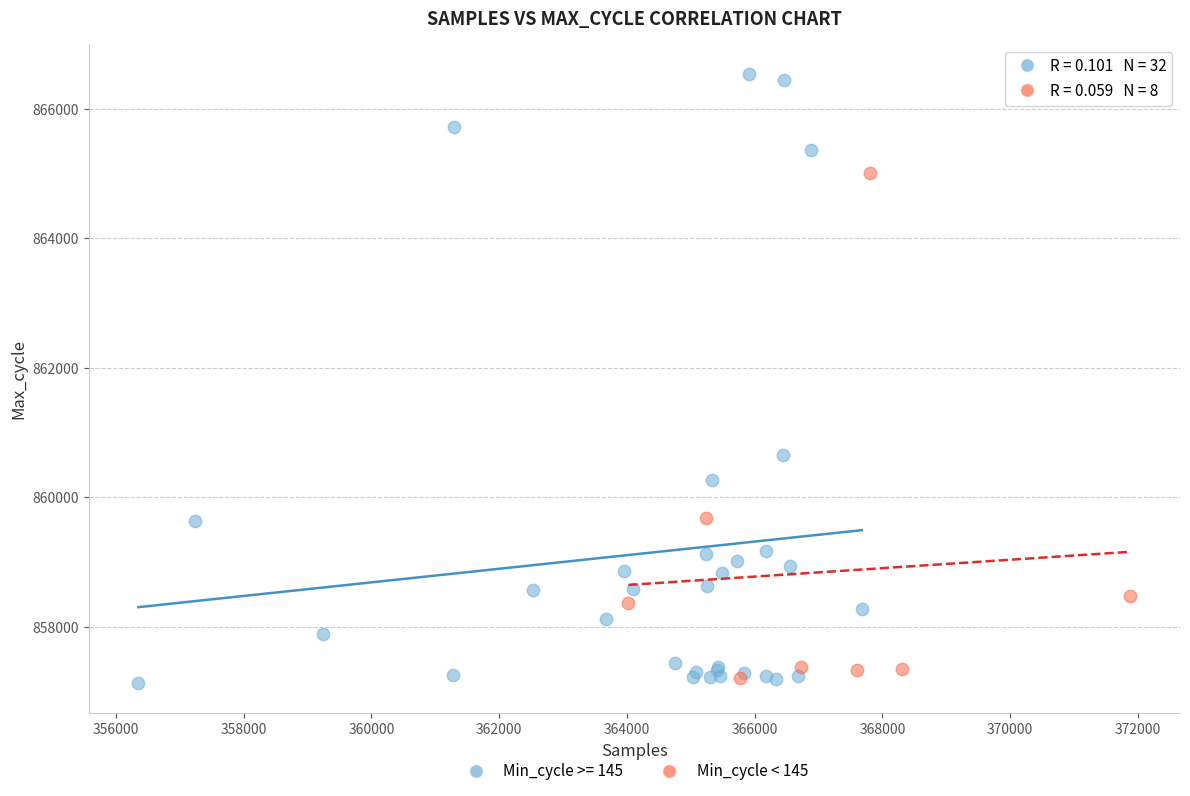

Which series reaches the maximum Y coordinate?

Min_cycle >= 145